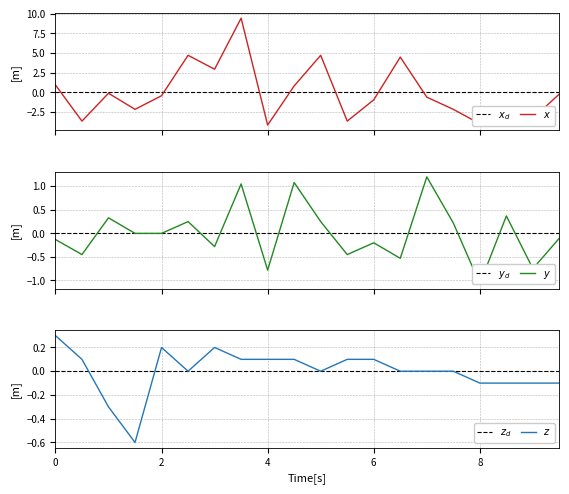

Reading left to right, what are all the values shown in this chart?

SDS_P1: 0.9	-3.7	-0.1	-2.2	-0.4	4.7	2.9	9.4	-4.2	0.8	4.7	-3.7	-1.0	4.5	-0.6	-2.2	-4.0	-2.7	-3.3	-0.2
SDS_P2: -0.1	-0.5	0.3	-0.0	-0.0	0.2	-0.3	1.0	-0.8	1.1	0.2	-0.5	-0.2	-0.5	1.2	0.2	-1.1	0.4	-0.8	-0.1
Temp: 0.3	0.1	-0.3	-0.6	0.2	0.0	0.2	0.1	0.1	0.1	0.0	0.1	0.1	0.0	0.0	0.0	-0.1	-0.1	-0.1	-0.1